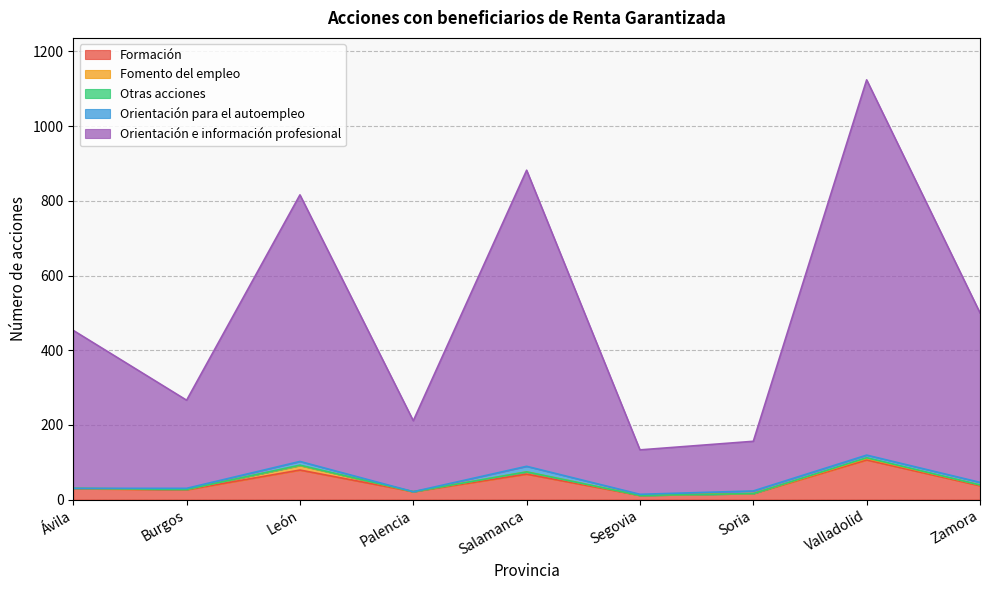

What is the difference between the maximum and minimum values in the Otras acciones series?

2